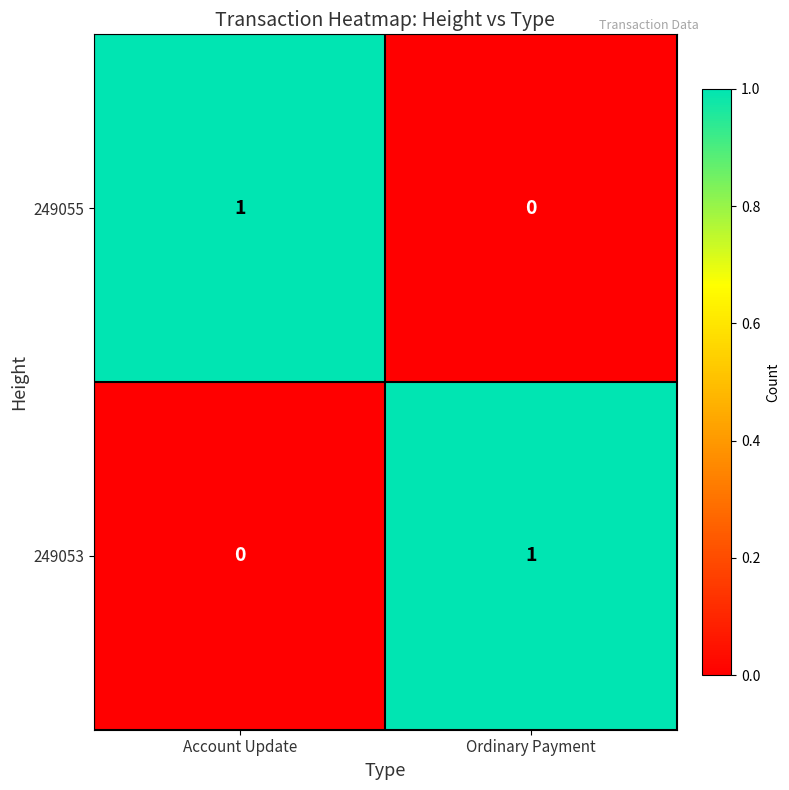

At which label does 249053 reach its peak?

Ordinary Payment